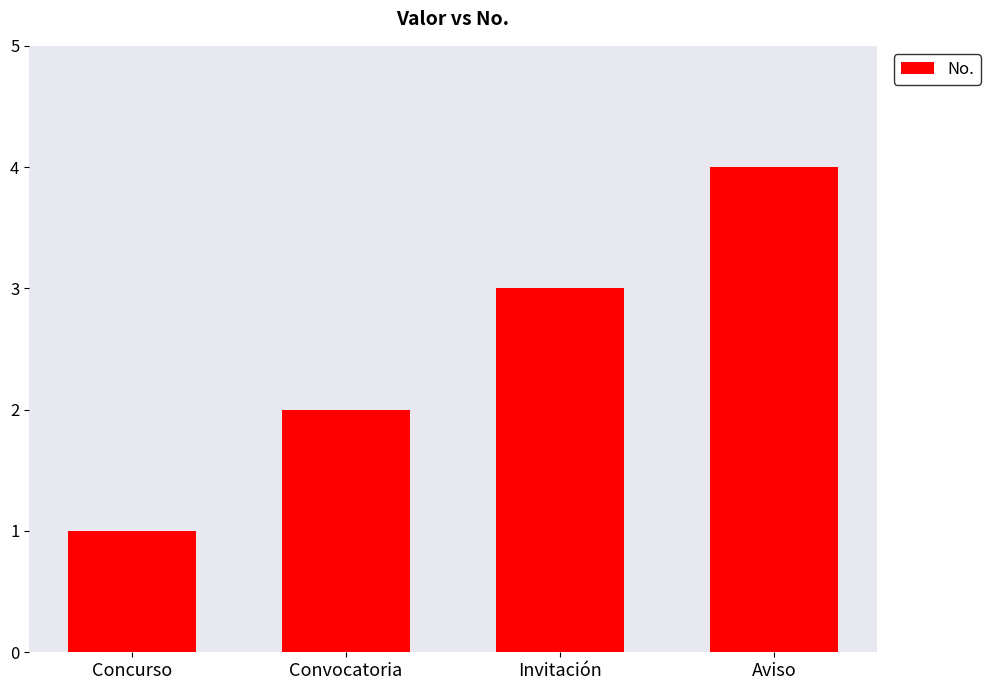

What is the greatest value displayed?

4